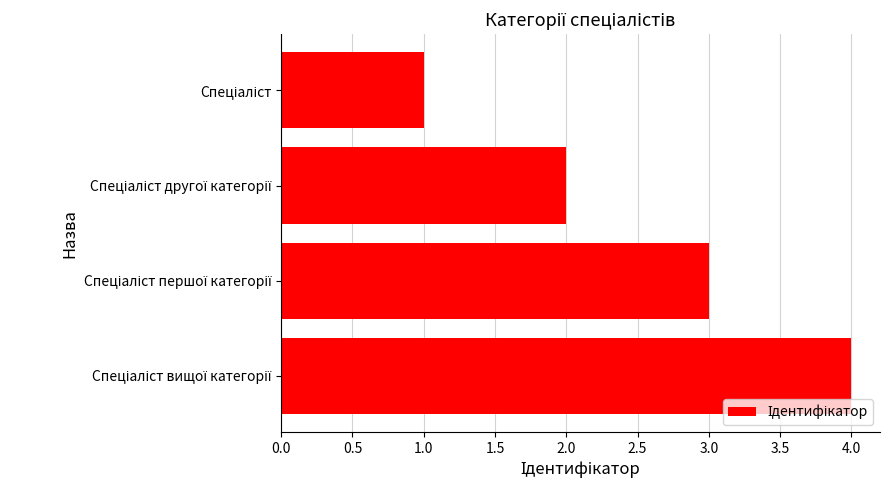

What is the smallest value displayed?

1